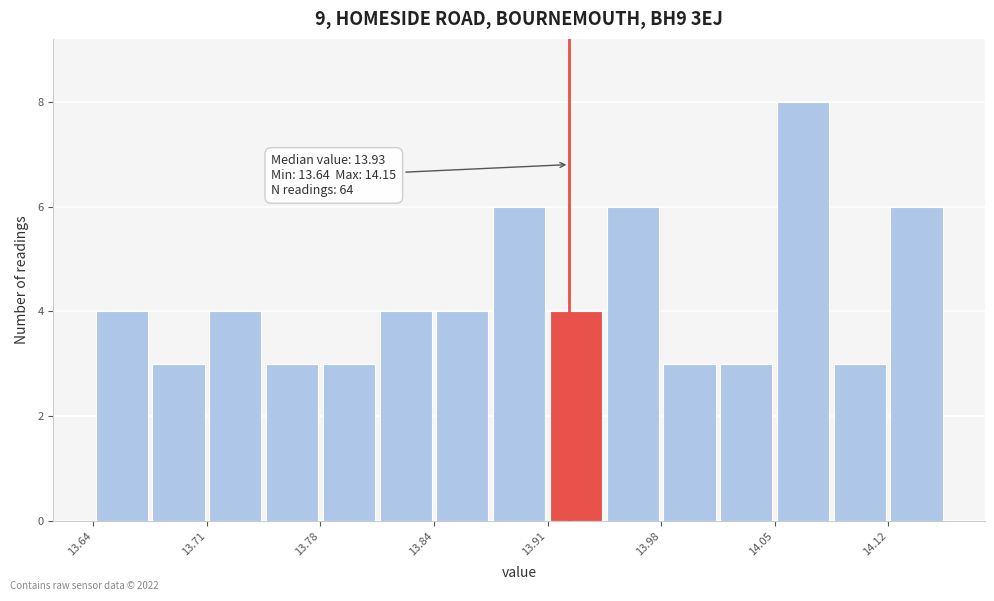

Around what value on the x-axis is the tallest bar? Give the approximate position of its centre, as read against the axis.

14.07